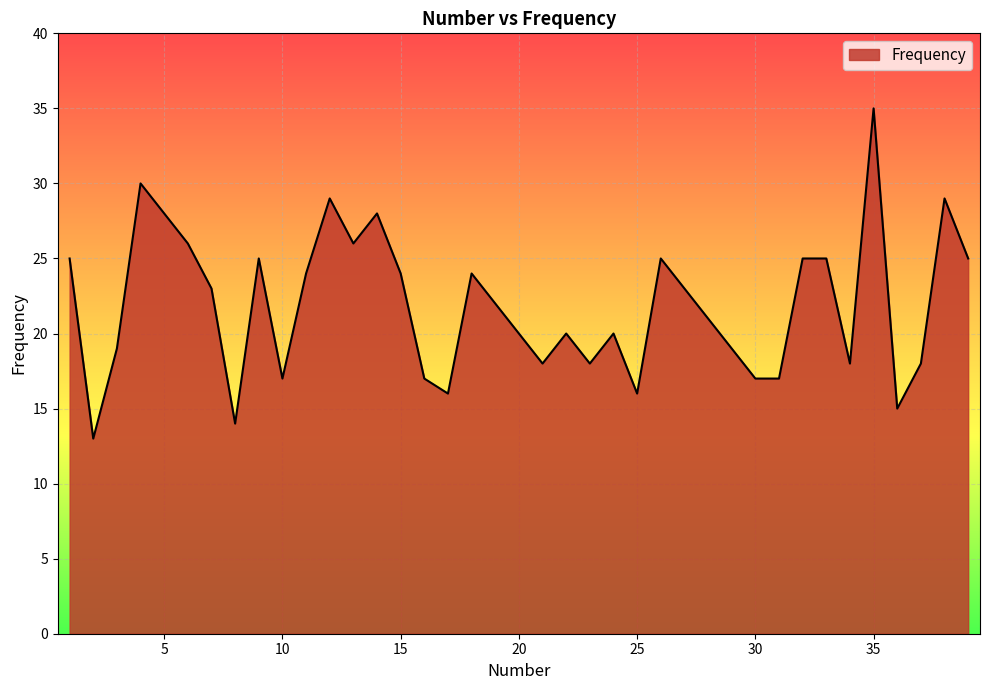

Reading left to right, list all the values displayed in this chart.

25	13	19	30	28	26	23	14	25	17	24	29	26	28	24	17	16	24	22	20	18	20	18	20	16	25	23	21	19	17	17	25	25	18	35	15	18	29	25